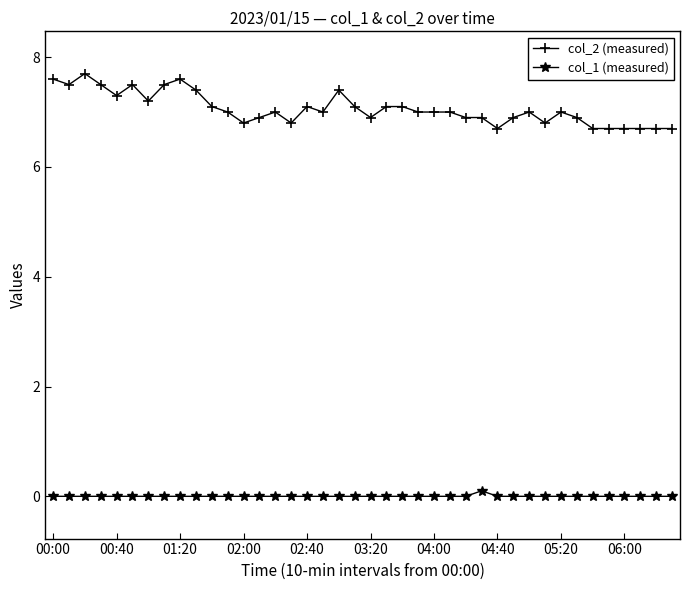

True or false: col_2 (measured) and col_1 (measured) cross at least once.

False